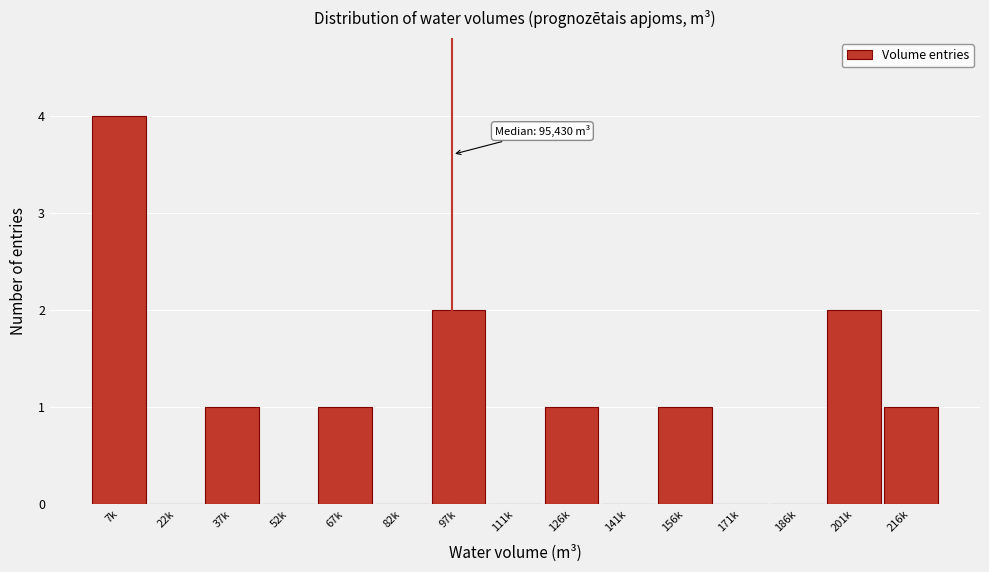

Reading right to left, transcribe all the data shown in this chart.

216k=1	201k=2	186k=0	171k=0	156k=1	141k=0	126k=1	111k=0	97k=2	82k=0	67k=1	52k=0	37k=1	22k=0	7k=4